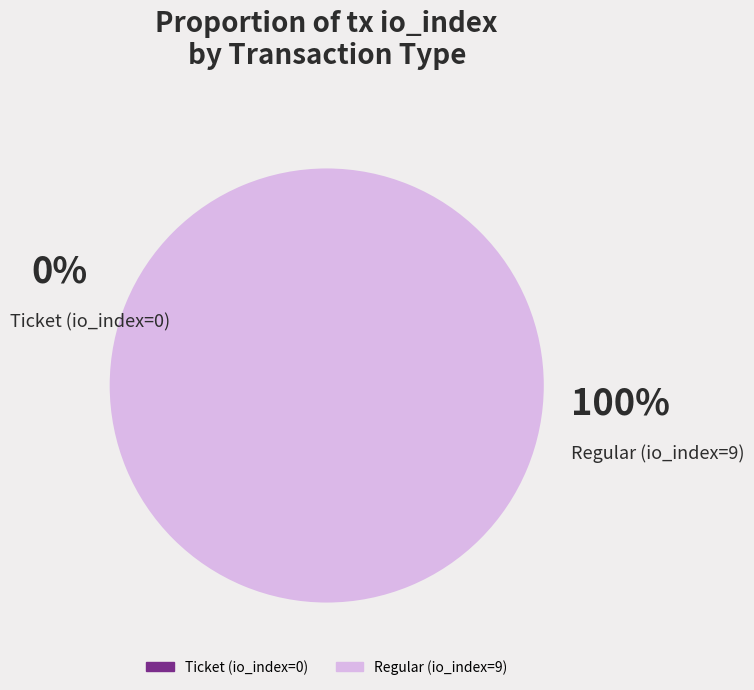

To the nearest percent, what percentage of the pie is Regular (io_index=9)?

100%